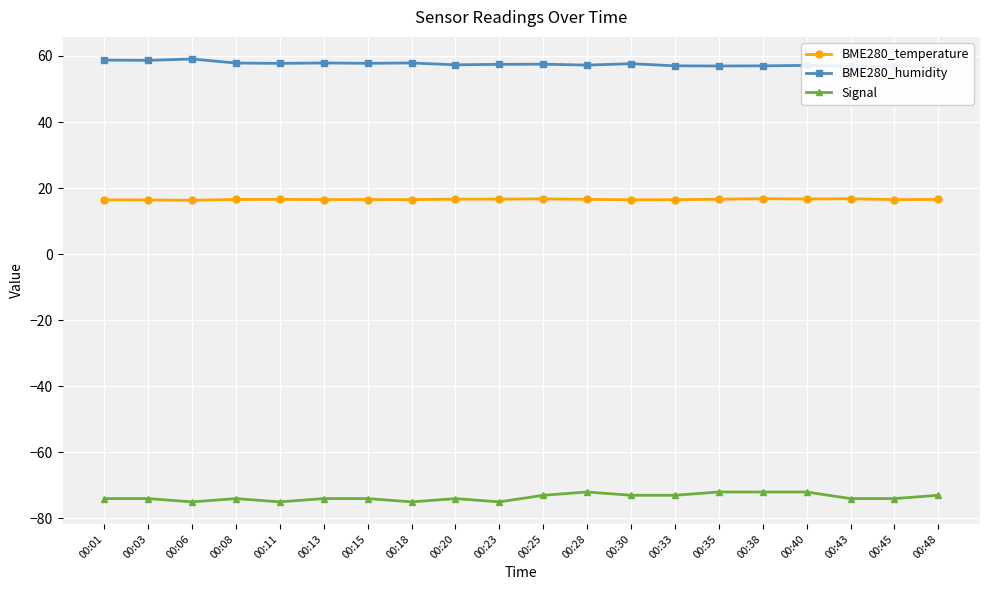

What value does the BME280_humidity series have at 00:01?

58.8